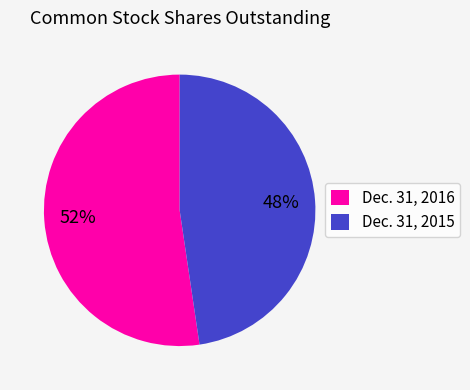

Does any single category account for the majority?

Yes